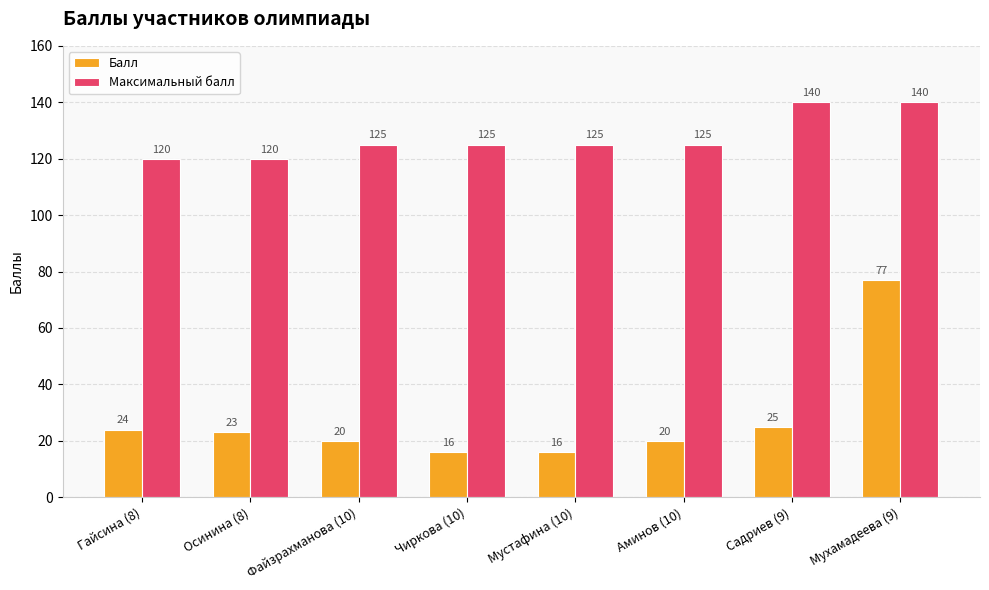

What is the greatest value displayed?

140